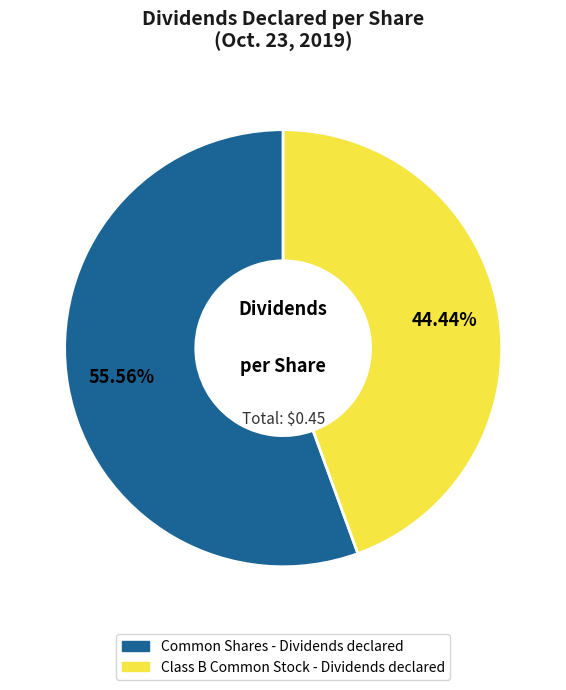

Which slice is the smallest?

Class B Common Stock - Dividends declared